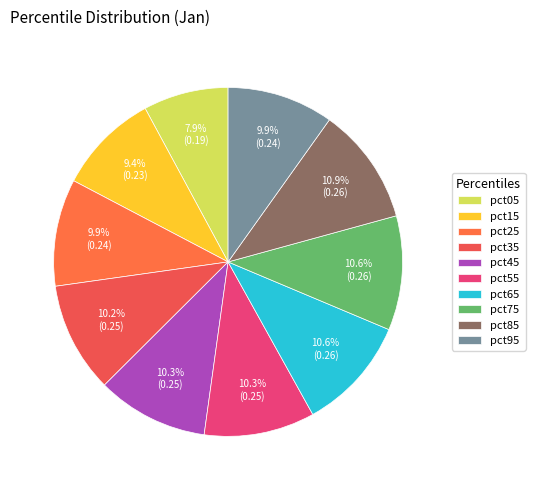

To the nearest percent, what portion does pct25 represent?

10%